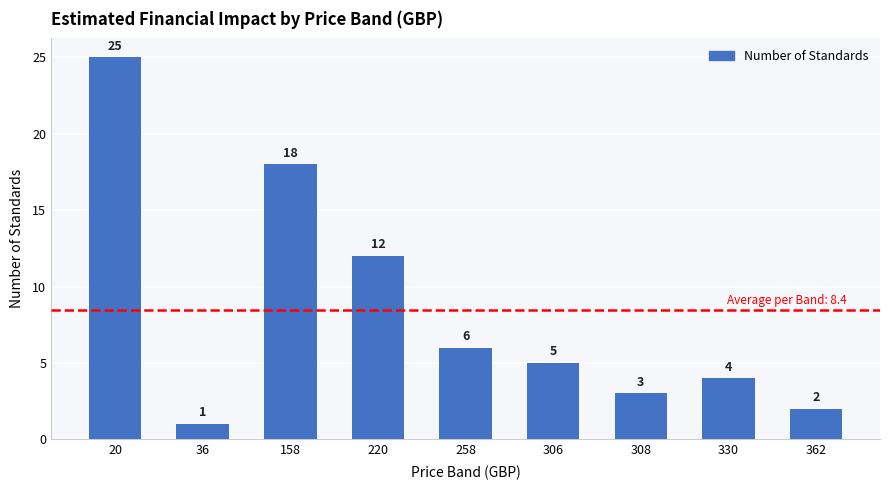

How many series are shown in this chart?

1